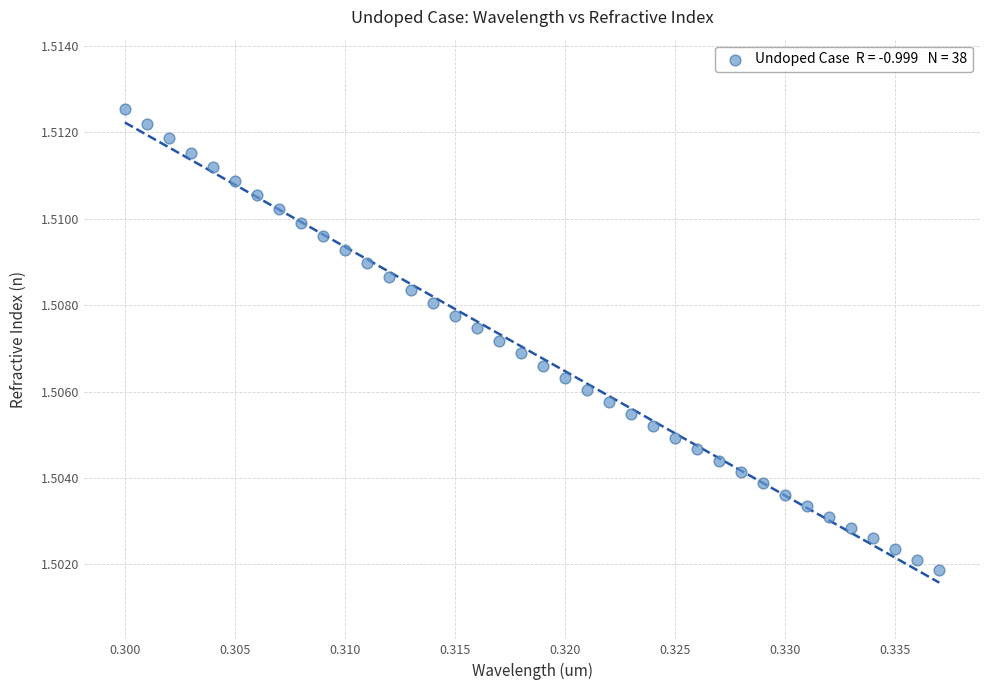

How many points are shown in the scatter plot?

38